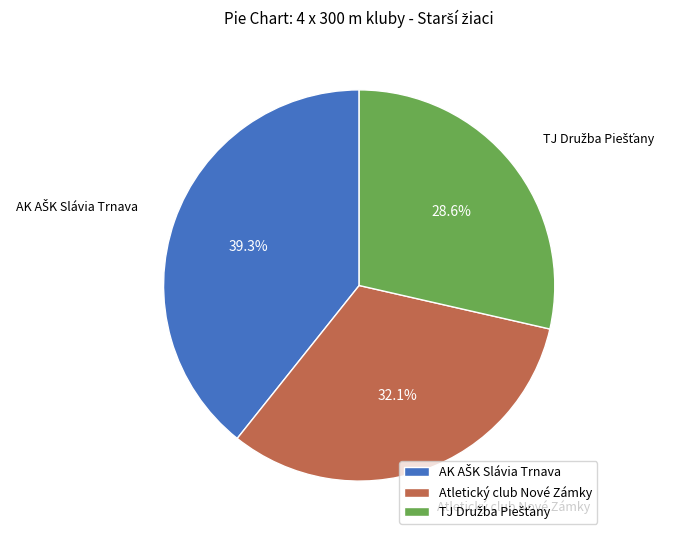

Does any single category account for the majority?

No